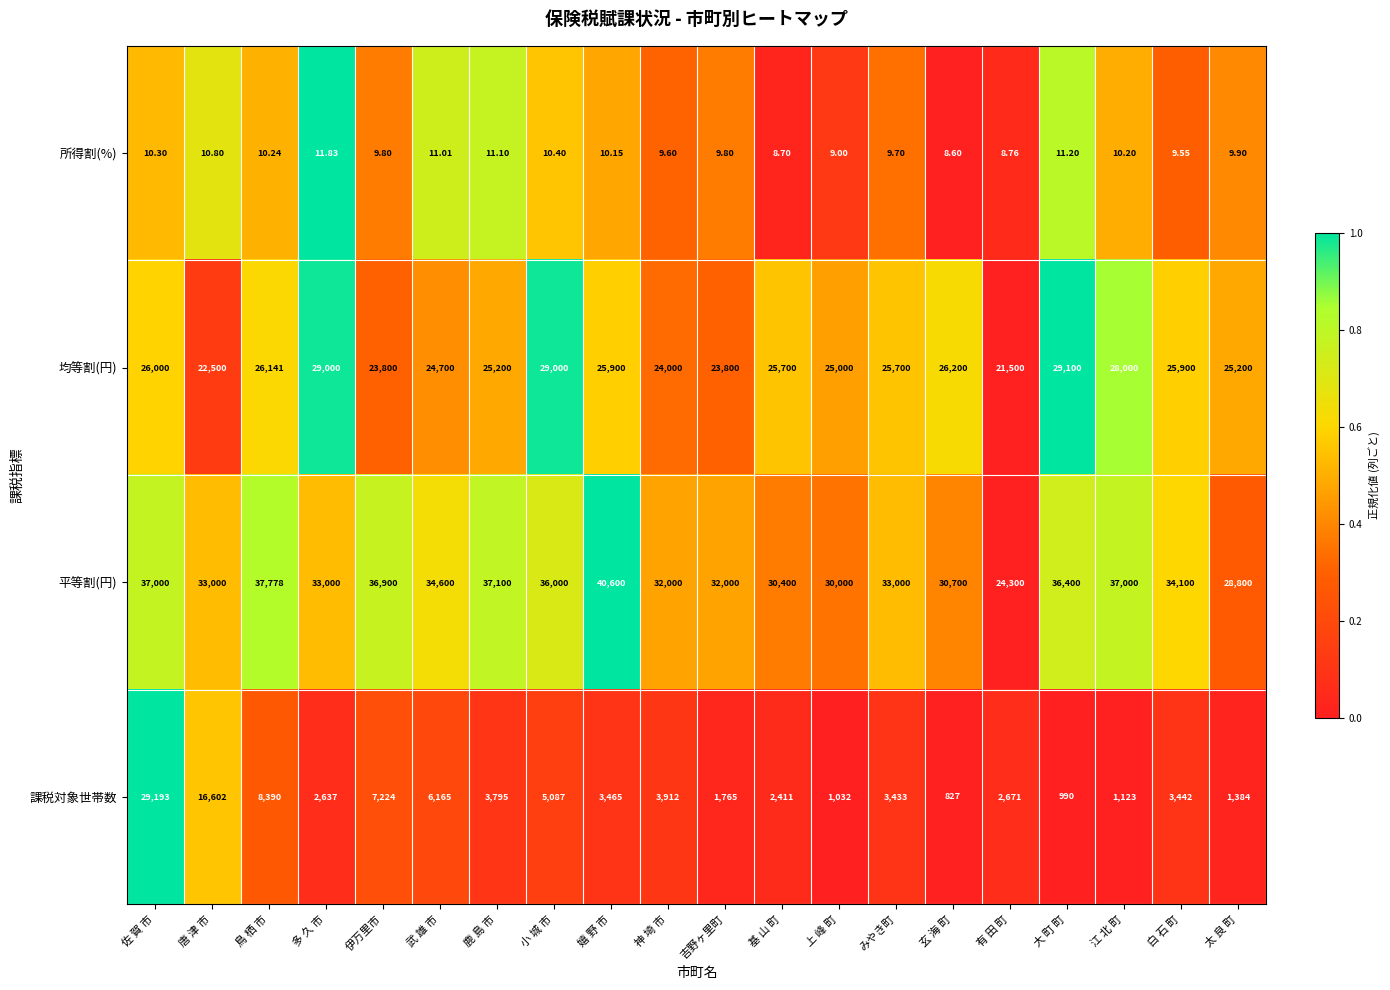

Which series has the largest range (max minus min)?

課税対象世帯数